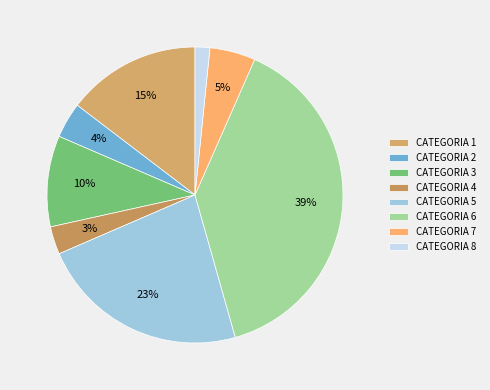

Do CATEGORIA 3 and CATEGORIA 5 together represent more than half of the pie?

No